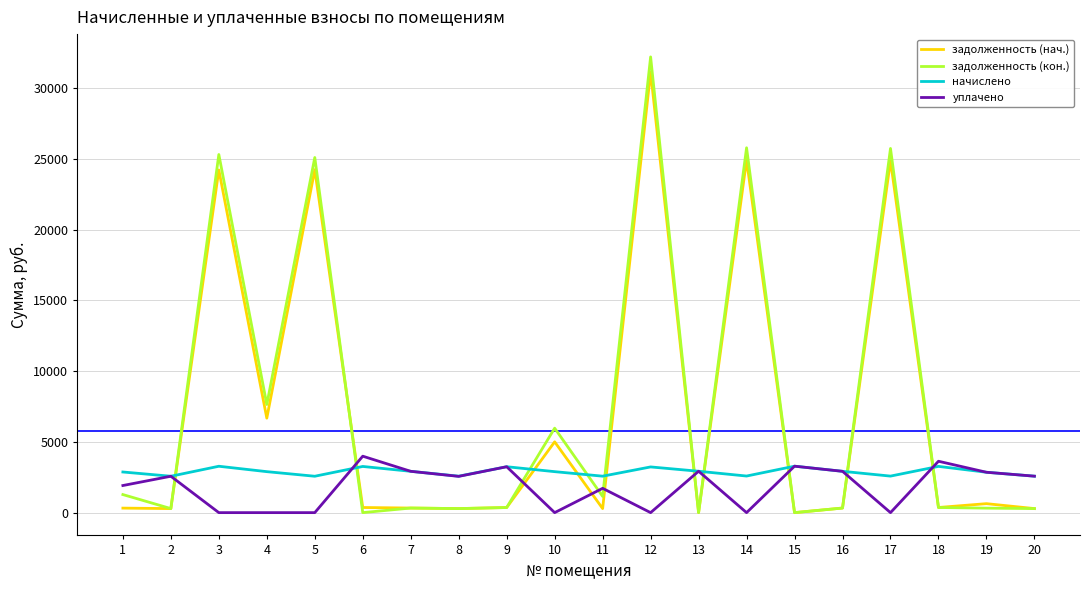

Which series has the largest range (max minus min)?

задолженность (кон.)